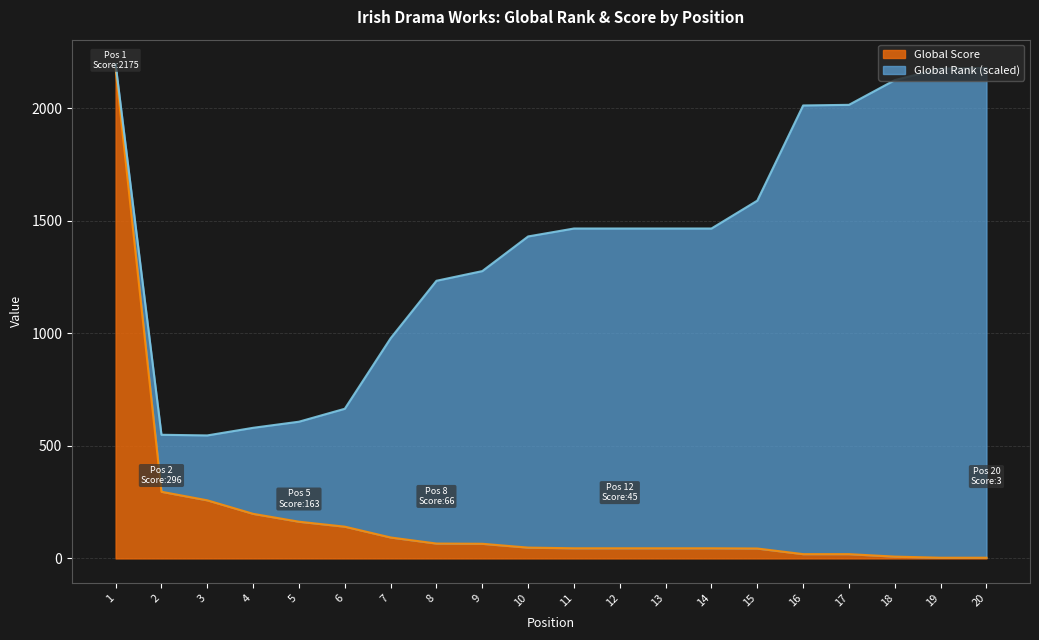

What is the value of the 2nd point from the left?

296